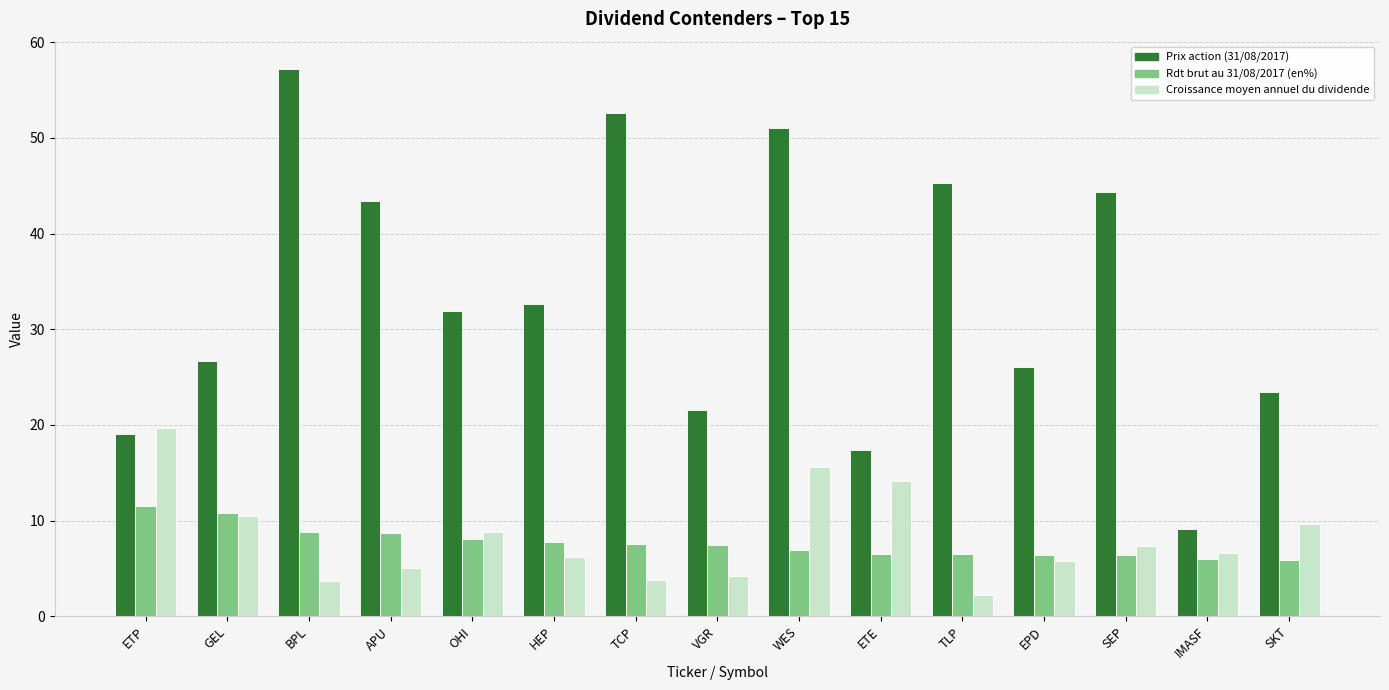

What is the difference between the second highest and second lowest values in the Croissance moyen annuel du dividende series?

11.9